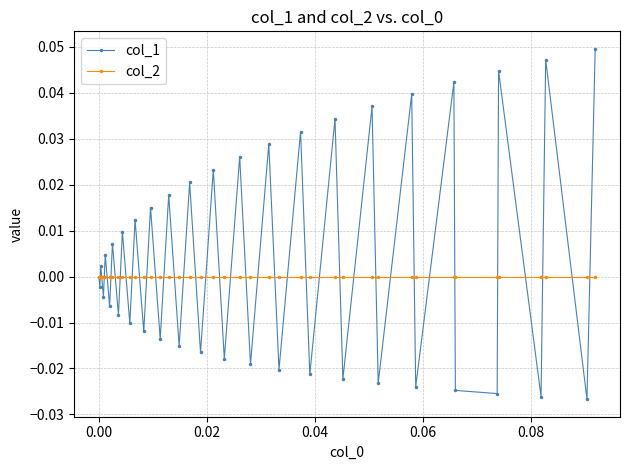

Which series has the widest spread of values?

col_1